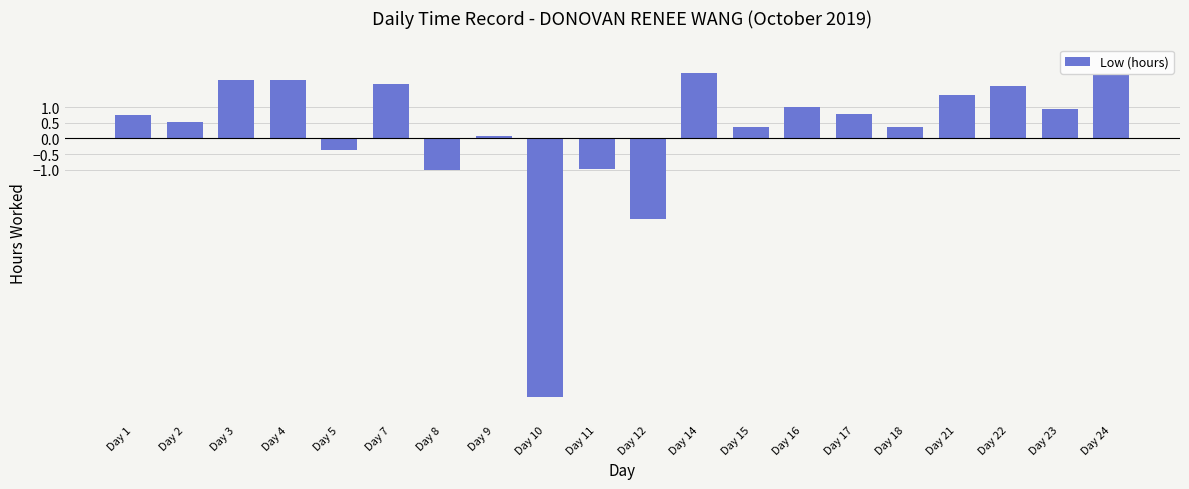

What is the sum of the values at Day 9 and Day 2?

0.6